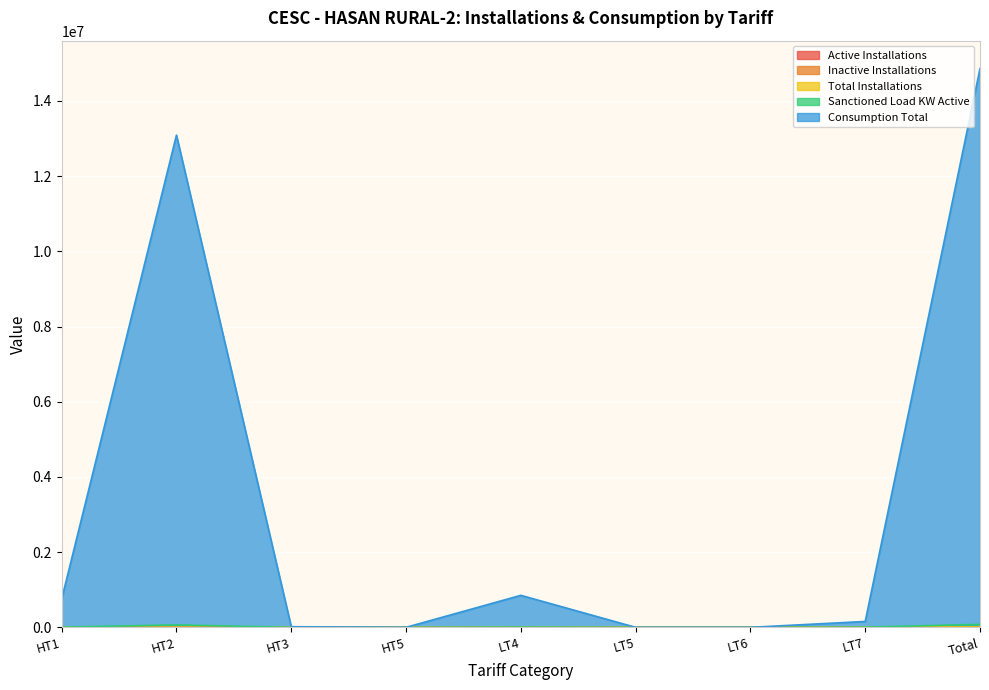

What is the difference between the second highest and second lowest values in the Total Installations series?

2650